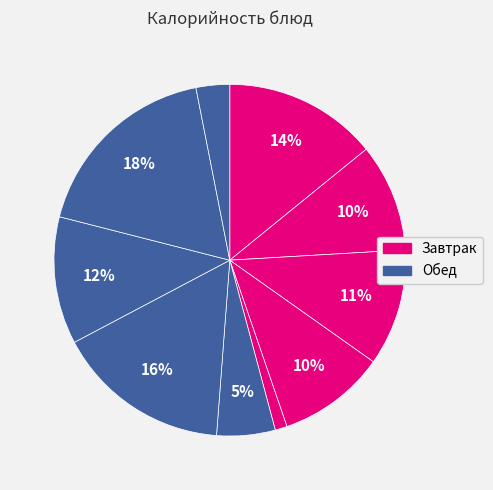

How many slices are in this pie chart?

10